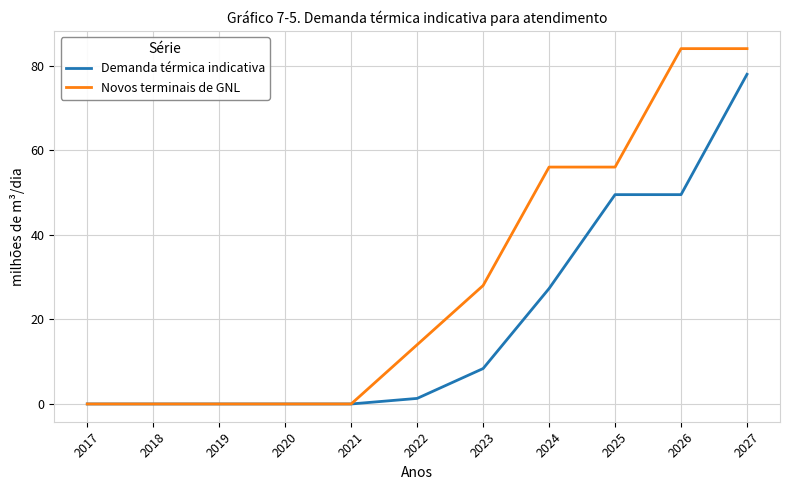

Is it true that Demanda térmica indicativa equals 29.1 at 2017?

False